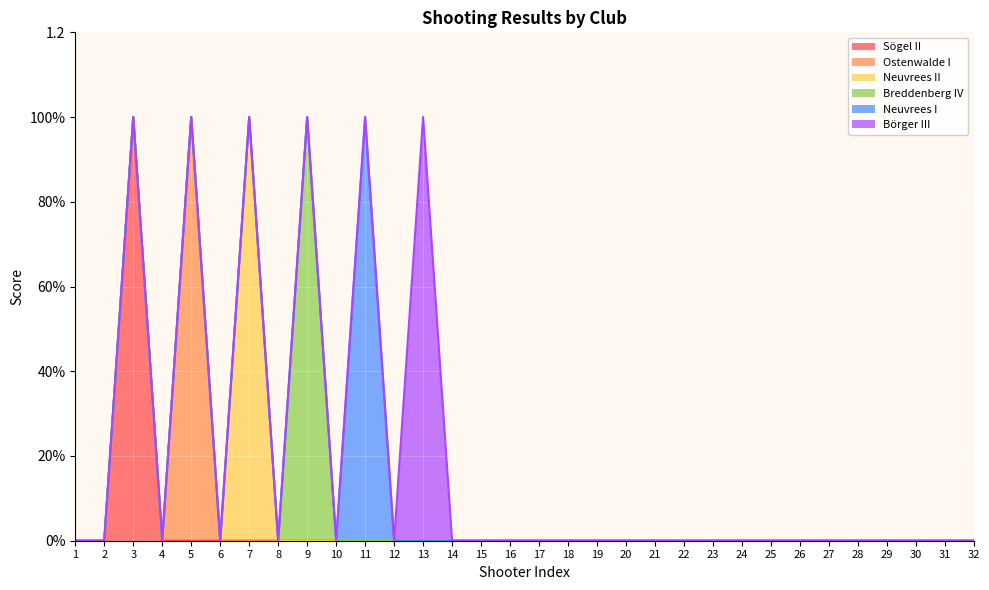

Does the chart display data point markers on the line(s)?

No